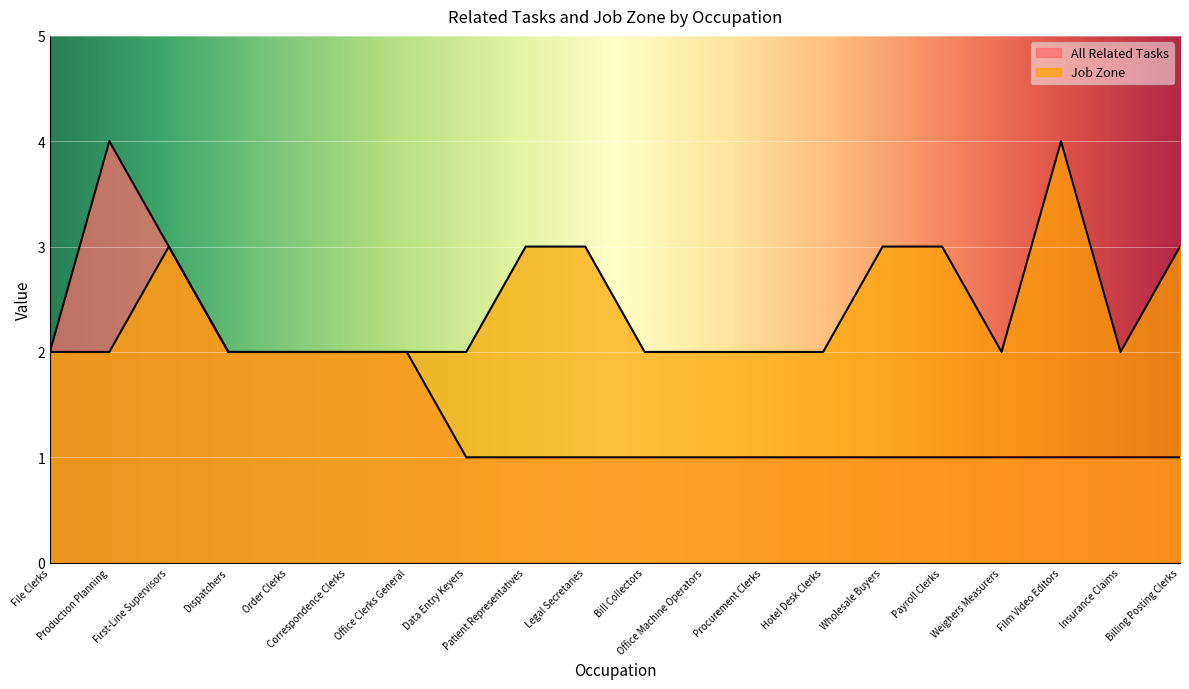

Reading left to right, extract all data points from this chart.

All Related Tasks: File Clerks=2	Production Planning=4	First-Line Supervisors=3	Dispatchers=2	Order Clerks=2	Correspondence Clerks=2	Office Clerks General=2	Data Entry Keyers=1	Patient Representatives=1	Legal Secretaries=1	Bill Collectors=1	Office Machine Operators=1	Procurement Clerks=1	Hotel Desk Clerks=1	Wholesale Buyers=1	Payroll Clerks=1	Weighers Measurers=1	Film Video Editors=1	Insurance Claims=1	Billing Posting Clerks=1
Job Zone: File Clerks=2	Production Planning=2	First-Line Supervisors=3	Dispatchers=2	Order Clerks=2	Correspondence Clerks=2	Office Clerks General=2	Data Entry Keyers=2	Patient Representatives=3	Legal Secretaries=3	Bill Collectors=2	Office Machine Operators=2	Procurement Clerks=2	Hotel Desk Clerks=2	Wholesale Buyers=3	Payroll Clerks=3	Weighers Measurers=2	Film Video Editors=4	Insurance Claims=2	Billing Posting Clerks=3